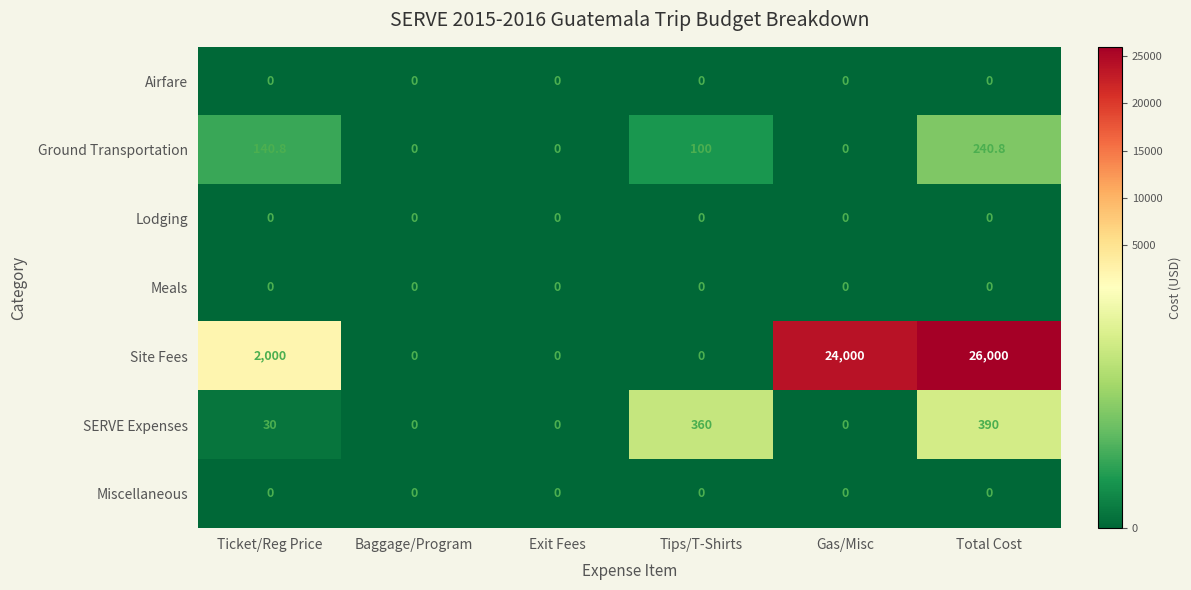

Which series changed the most between Tips/T-Shirts and Gas/Misc?

Site Fees